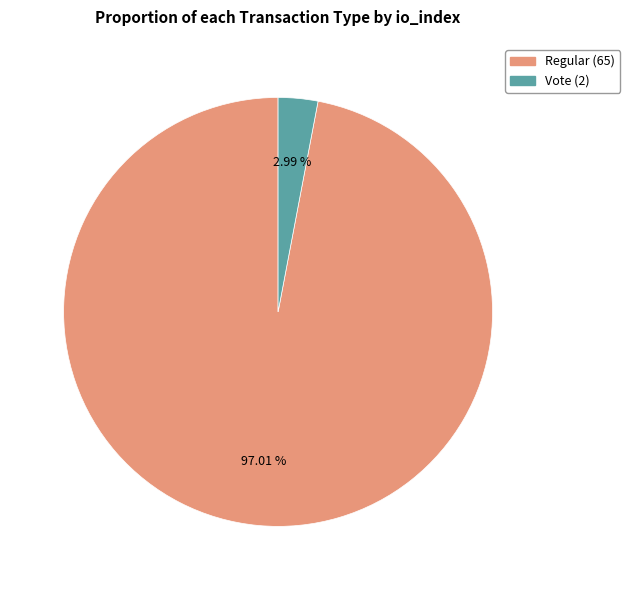

Rank the categories by value from highest to lowest.

Regular (65), Vote (2)